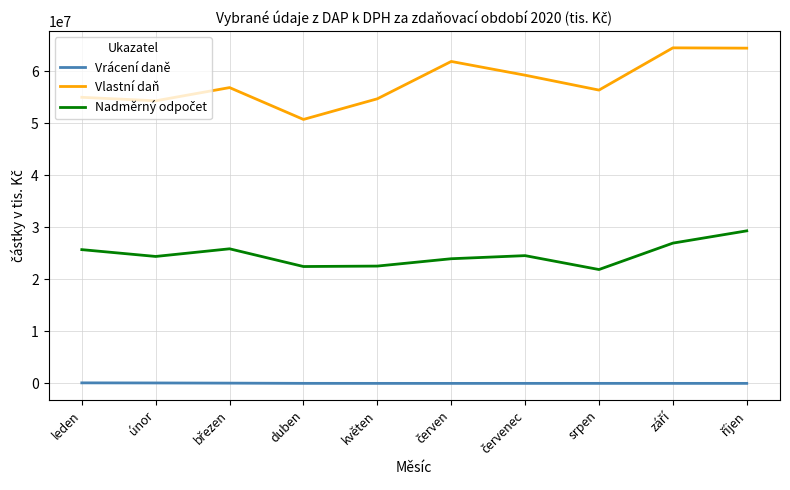

Is this an area chart (filled region under the line)?

No